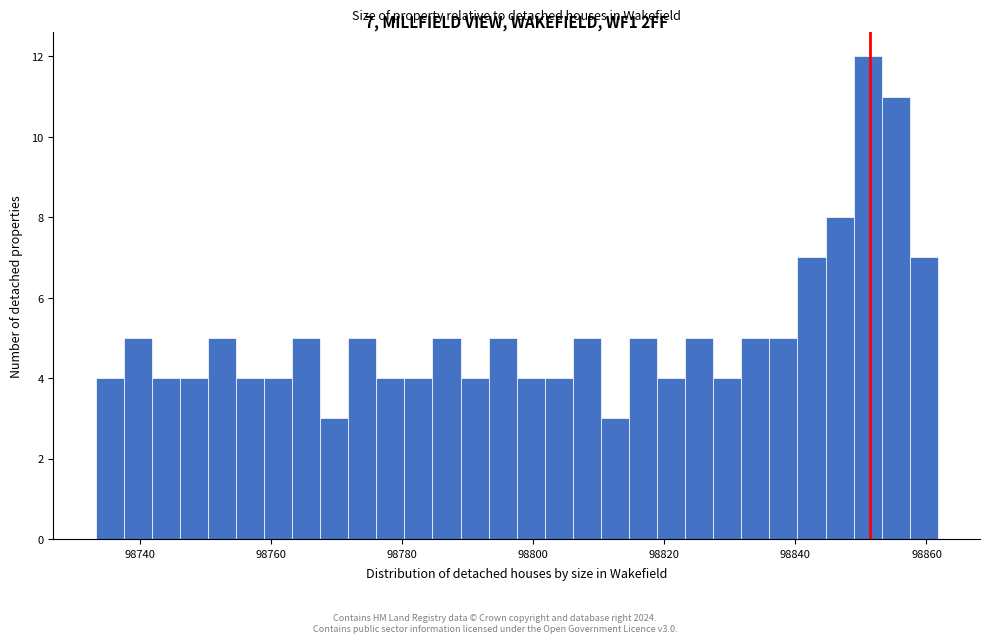

Read against the x-axis, roughly where is the centre of the tallest bar?

98852